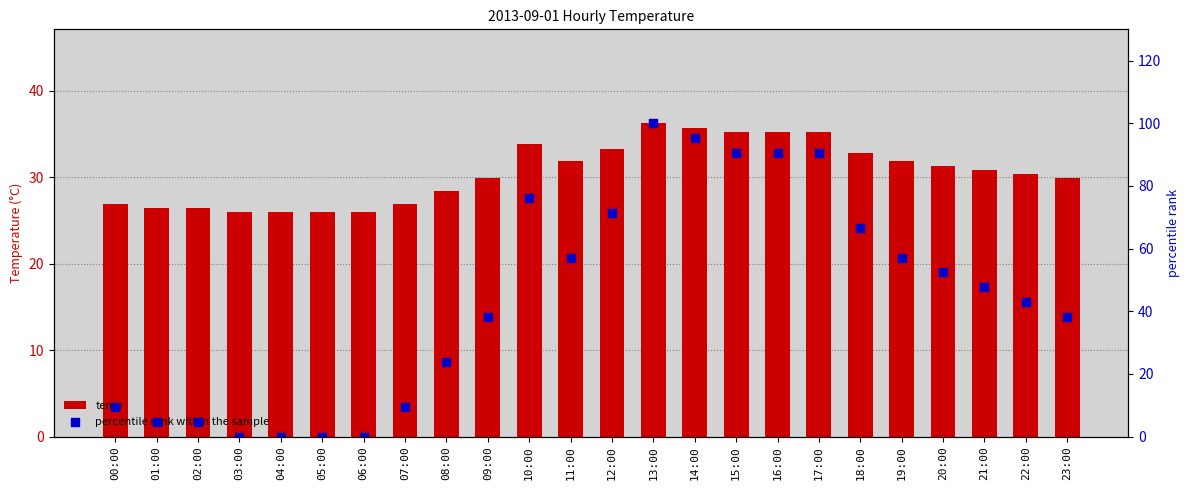

Which series has the largest total across all categories?

percentile rank within the sample